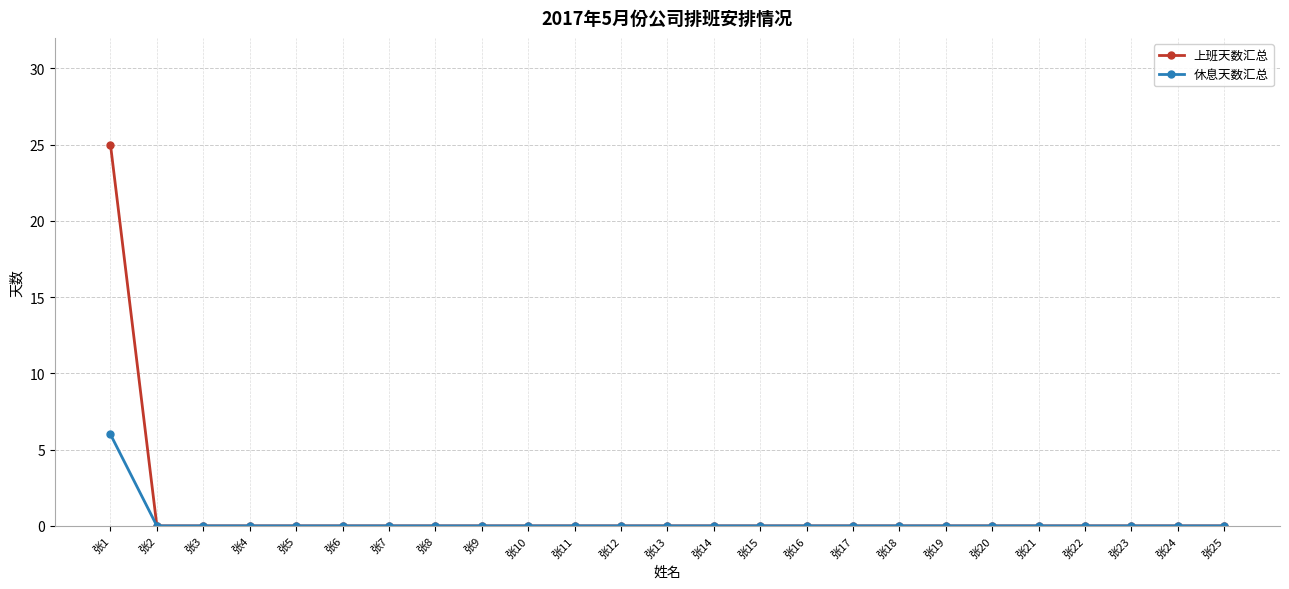

Reading left to right, what are all the values shown in this chart?

上班天数汇总: 25	0	0	0	0	0	0	0	0	0	0	0	0	0	0	0	0	0	0	0	0	0	0	0	0
休息天数汇总: 6	0	0	0	0	0	0	0	0	0	0	0	0	0	0	0	0	0	0	0	0	0	0	0	0